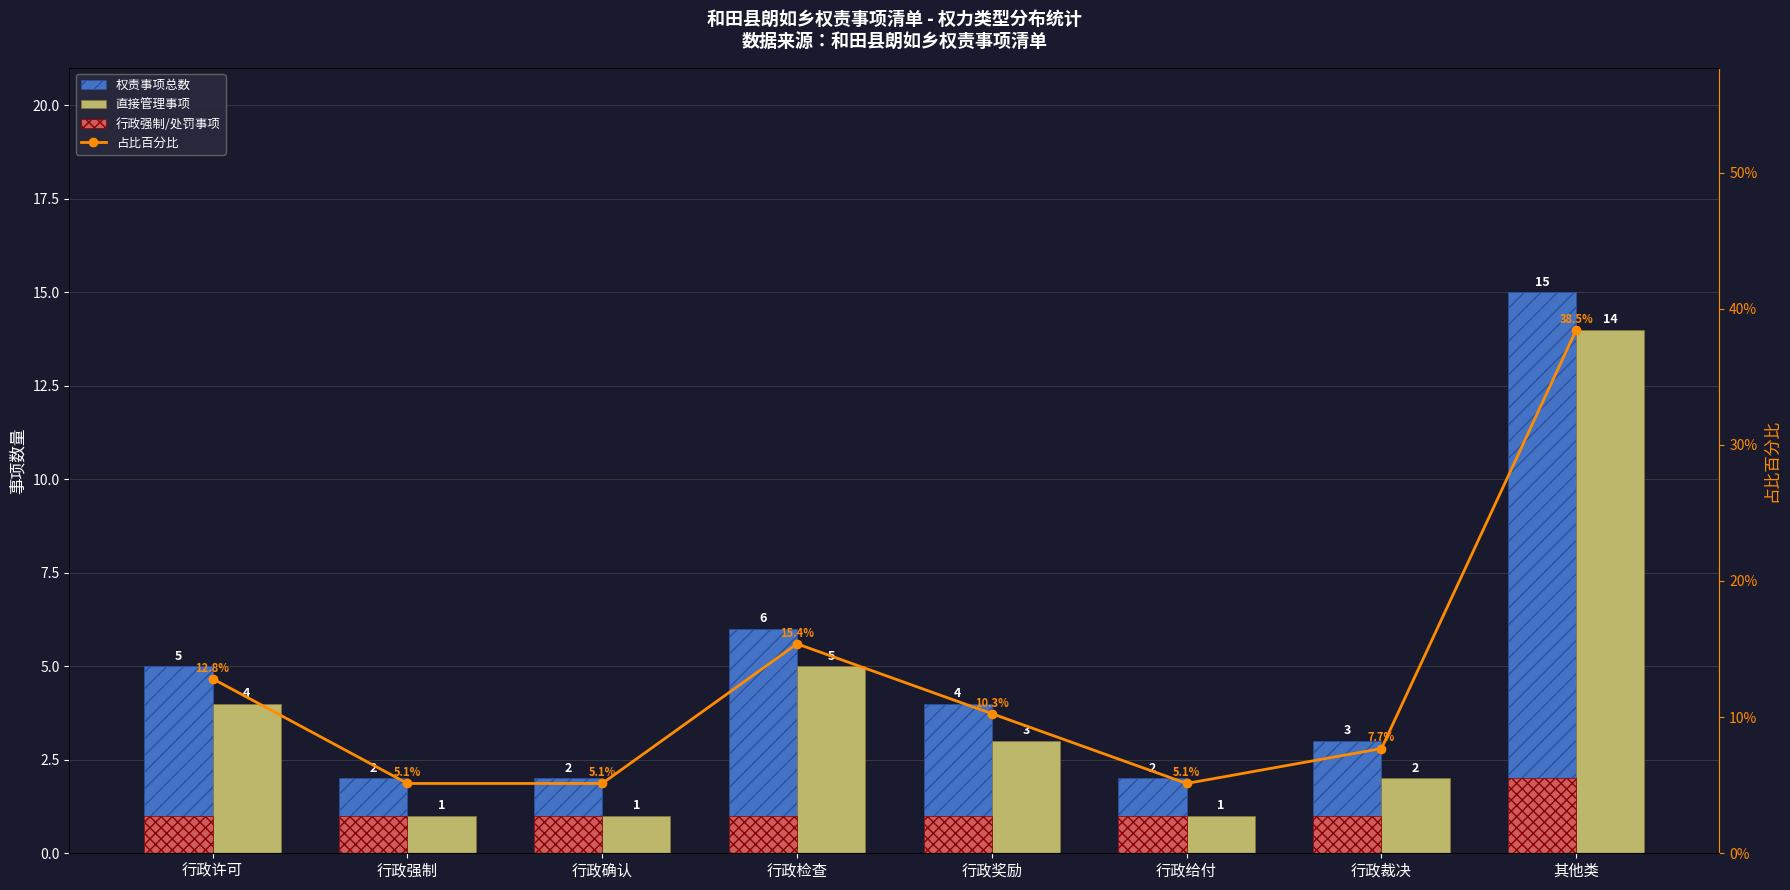

What is the average value of the 直接管理事项 series?

3.9